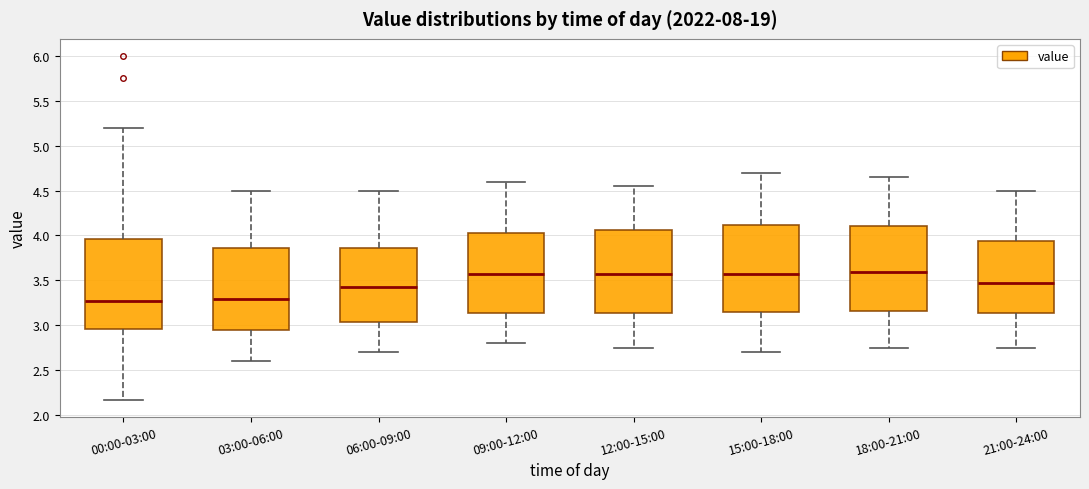

Where is the upper edge of the box for 00:00-03:00 on the y-axis? The values are not printed on the chart, so give them approximately, as read against the axis.

3.95